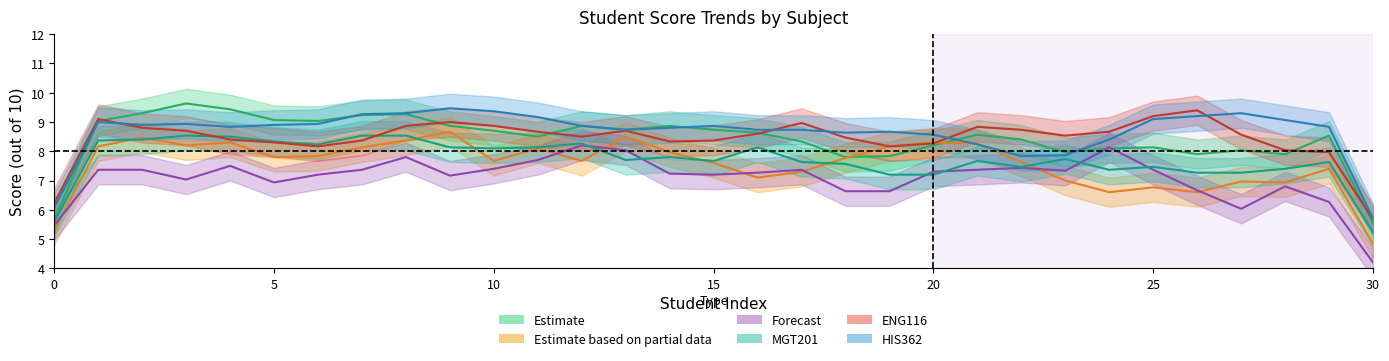

Between 29 and 11, which is larger?

29